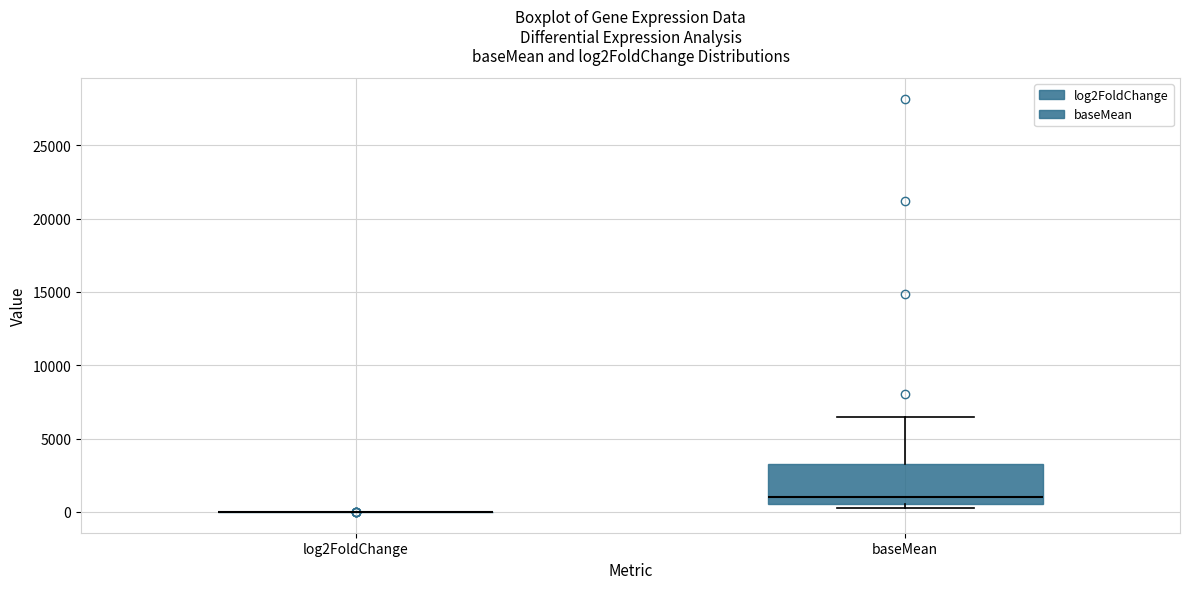

Reading left to right, transcribe this box plot: for each box, give where its median line is, the range the box spans, and where its two whiskers end, as read against the y-axis. The values are not printed on the chart, so give them approximately, as read against the axis.

log2FoldChange: box collapsed to a line at 0, whiskers 0 to 0
baseMean: median 1000, box 500 to 3500, whiskers 500 (just below the box's lower edge) to 6500